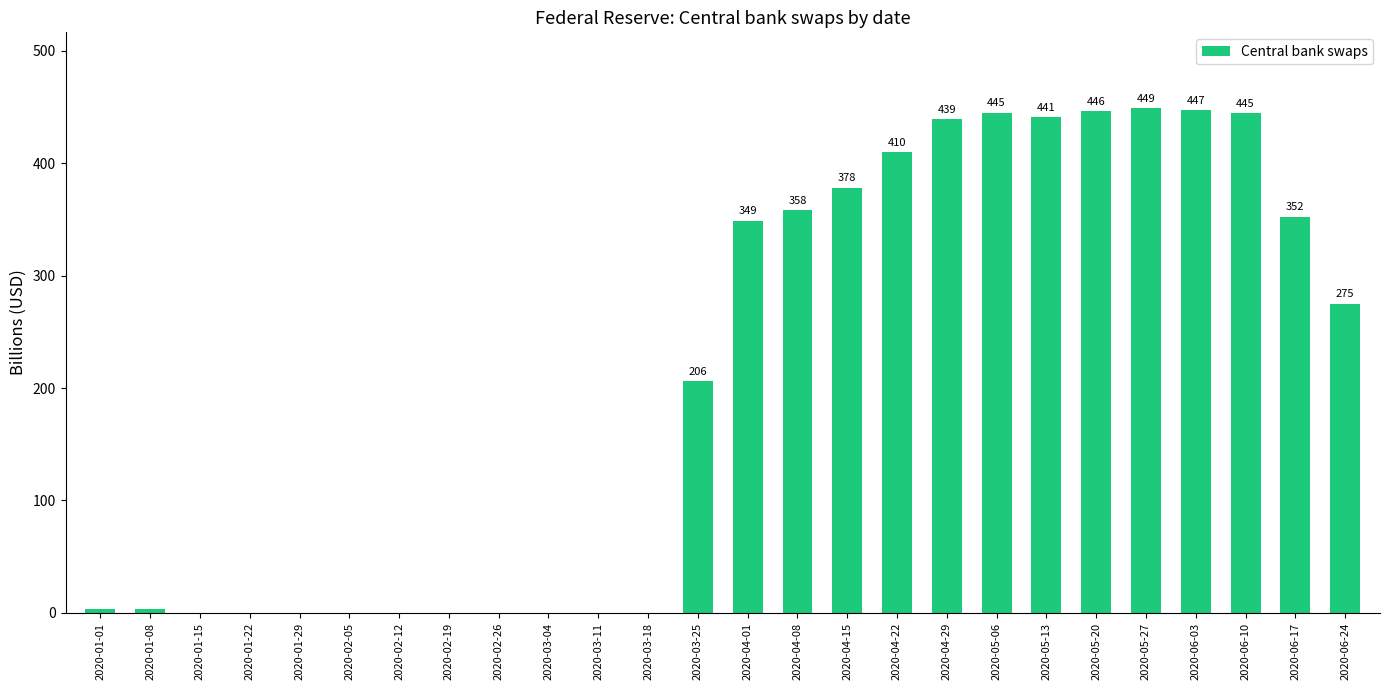

How many data points does each series have?

26